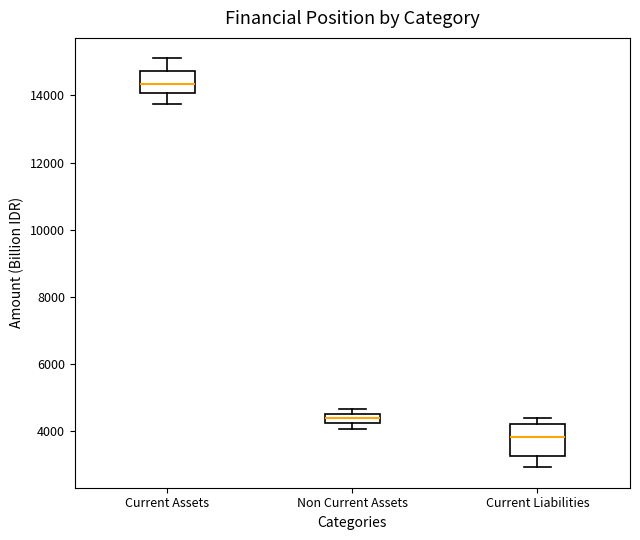

Which box has the highest median line?

Current Assets